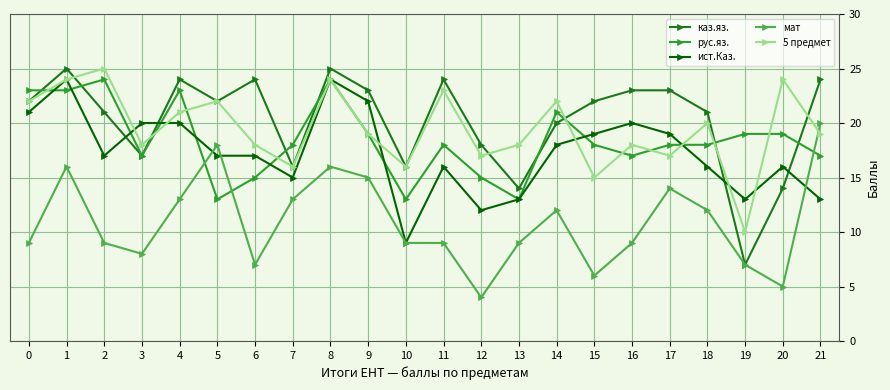

The value of 5 предмет at 10 is 8. True or false?

False